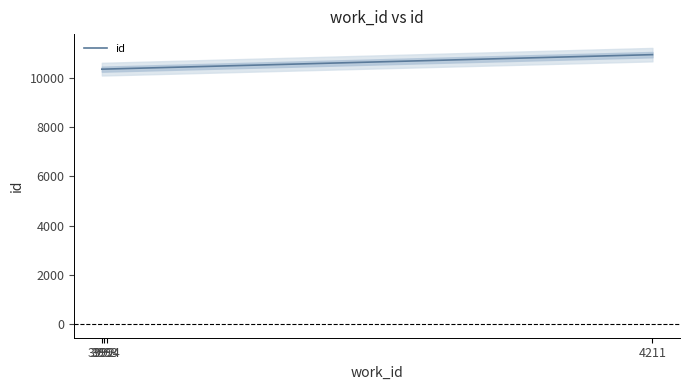

Reading right to left, what are all the values shown in this chart?

10956	10370	10367	10366